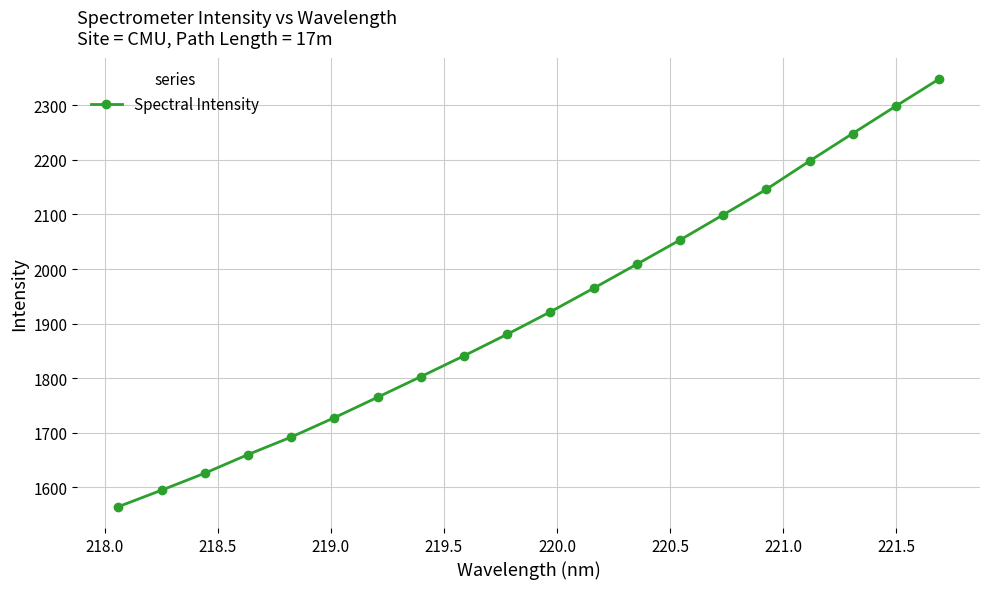

What is the average value?

1922.1